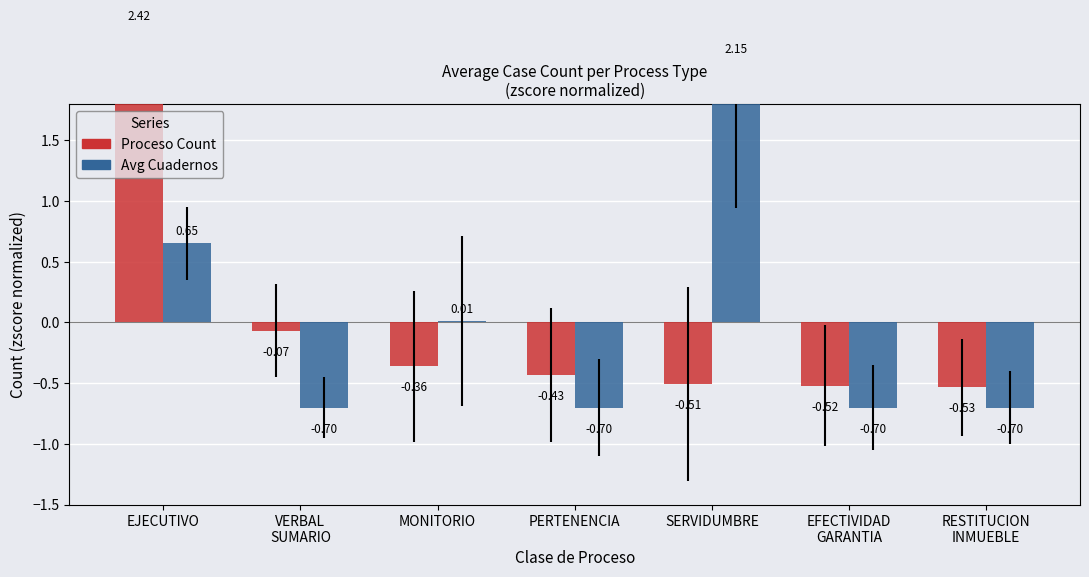

What is the difference between the maximum and minimum values in the VERBAL SUMARIO series?

2.8